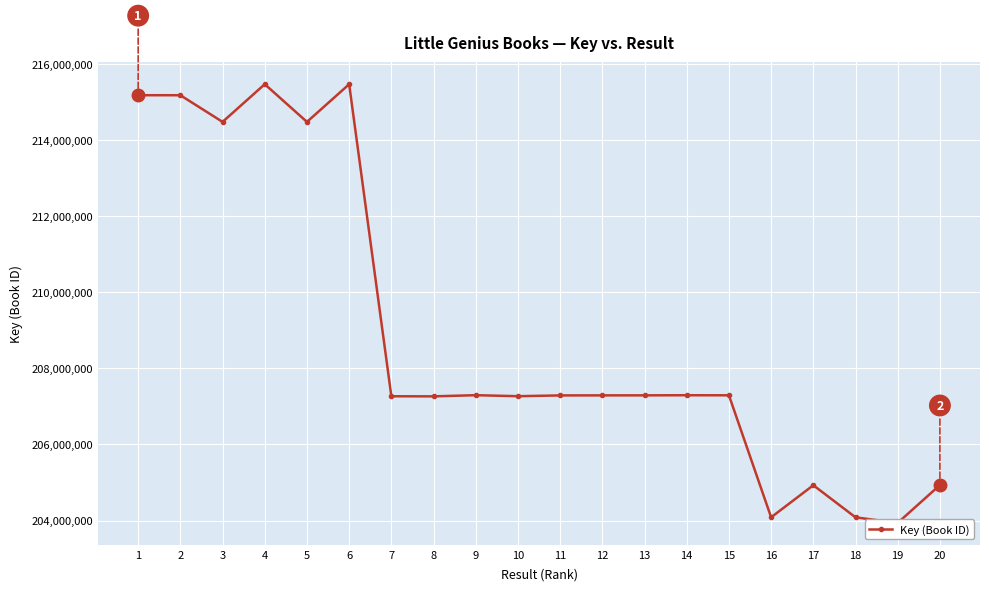

Reading left to right, transcribe all the data shown in this chart.

215186173	215185342	214484304	215475590	214484057	215474769	207267829	207265376	207296234	207269429	207290192	207291314	207292038	207295000	207292938	204084244	204927776	204083218	203937767	204933142